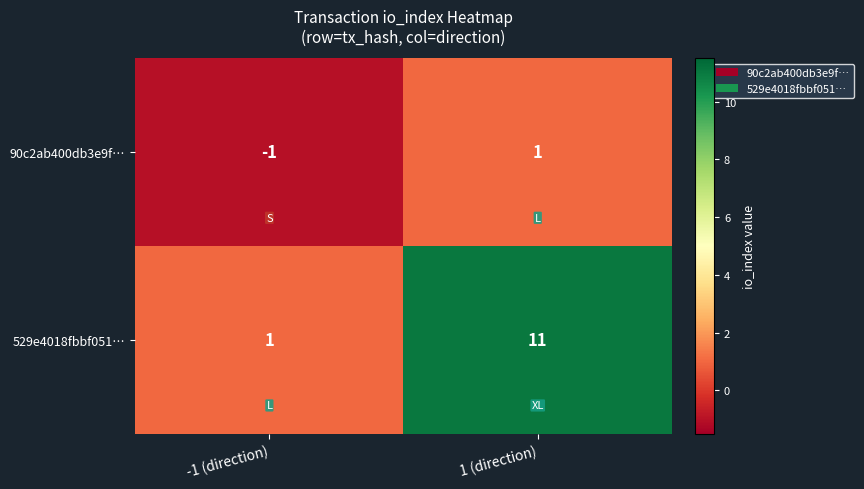

What is the difference between the maximum and minimum values in the 529e4018fbbf051… series?

10